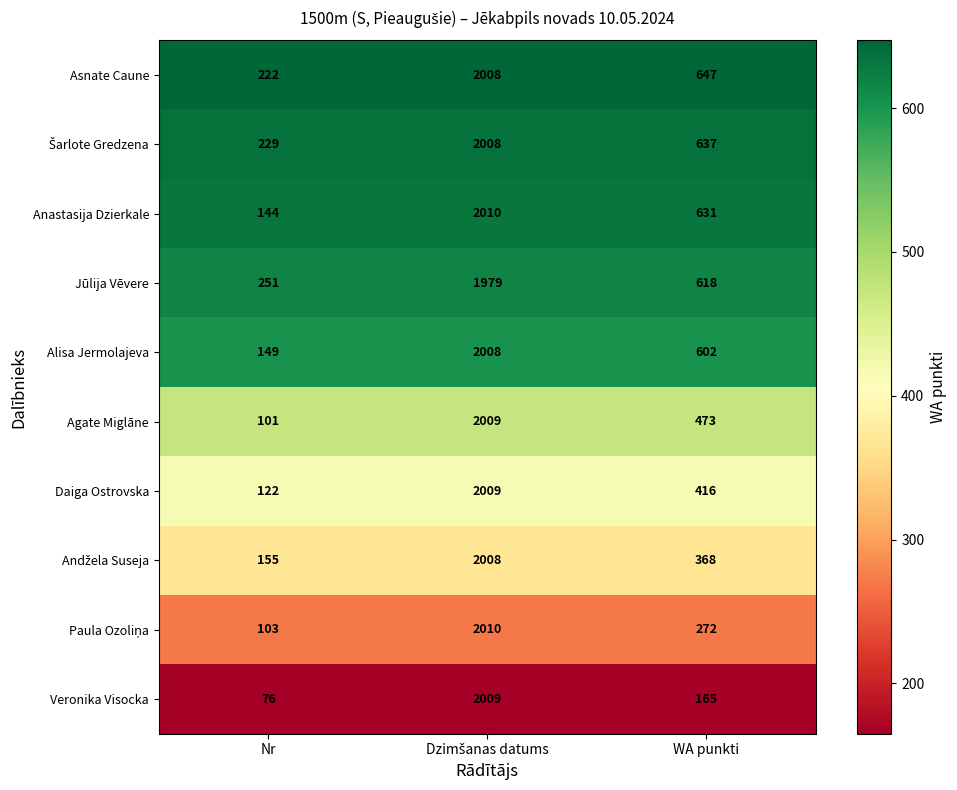

Where is Anastasija Dzierkale nearest to the value 1077?

WA punkti